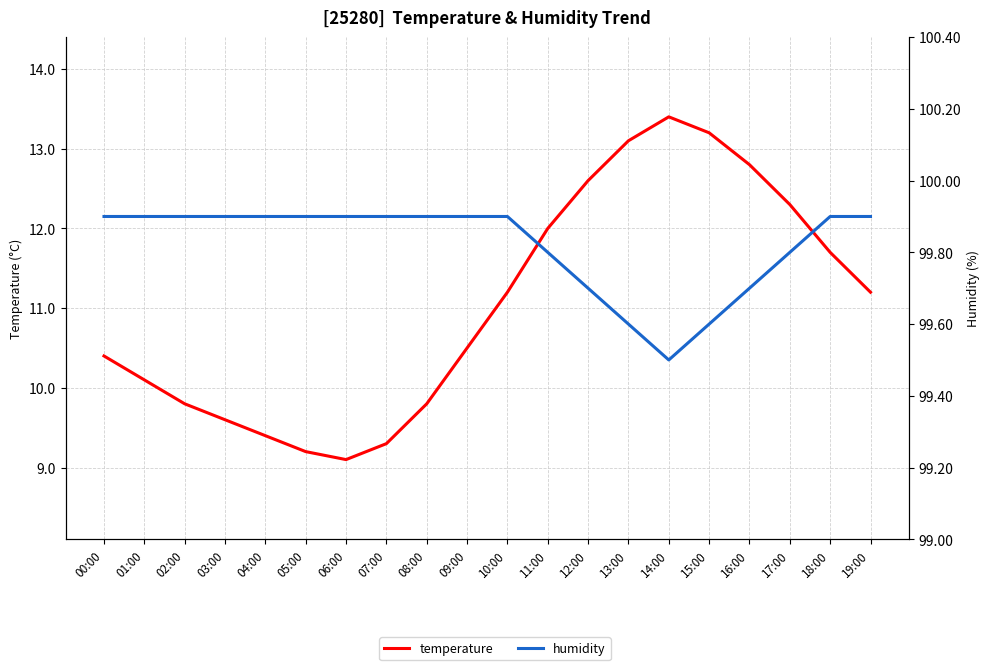

What is the label of the 9th point from the right?

11:00